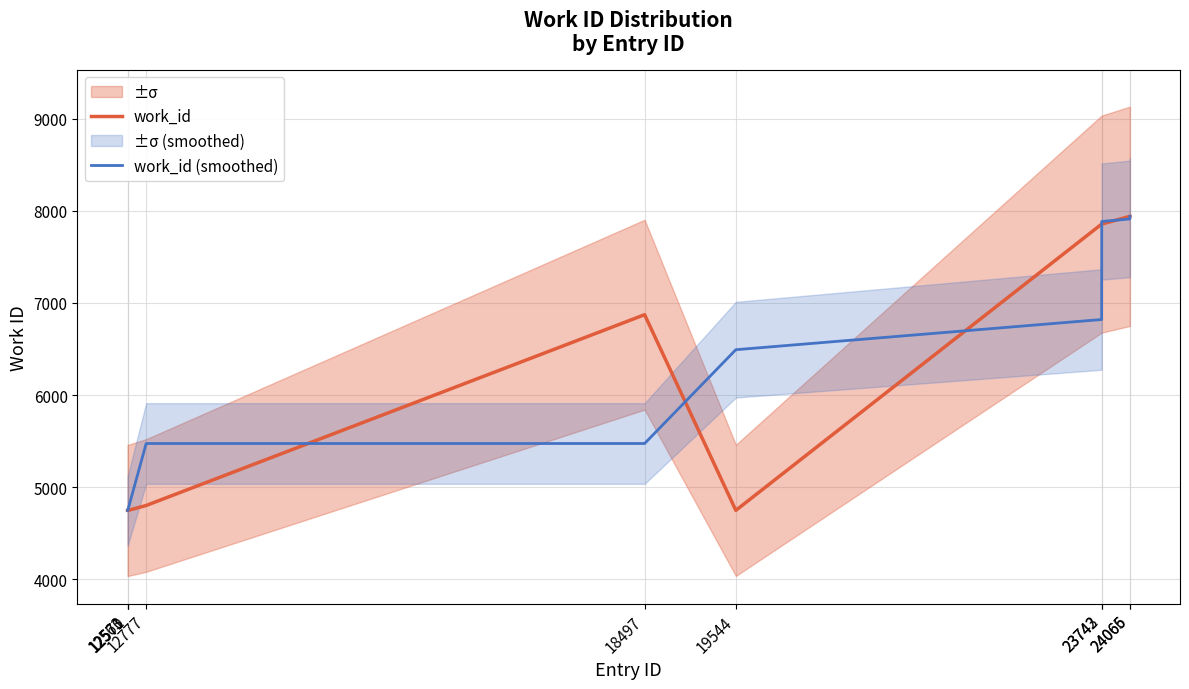

What value does the work_id series have at 12777?

4801.0